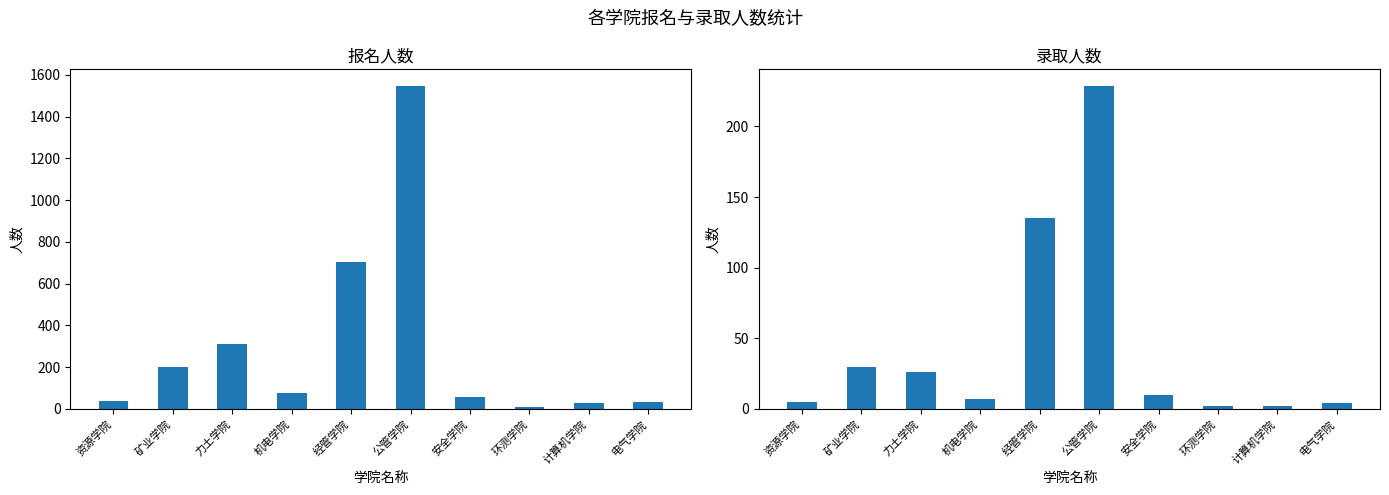

Rank the series at 电气学院 from highest to lowest value.

报名人数, 录取人数